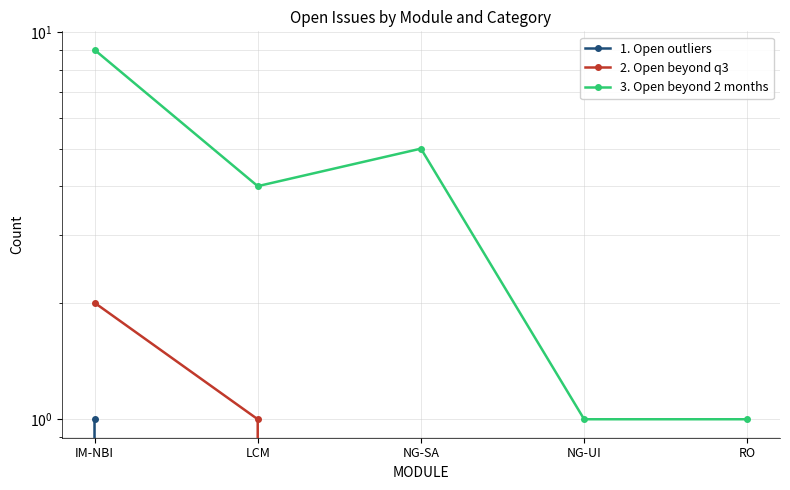

True or false: 1. Open outliers has a value of 0 at NG-UI.

True